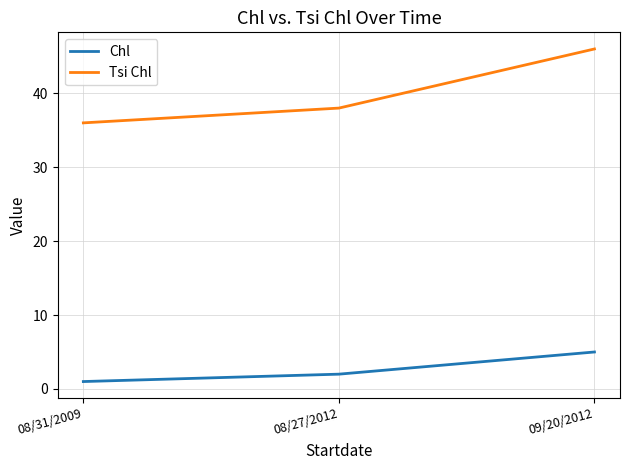

Reading right to left, extract all data points from this chart.

Chl: 5	2	1
Tsi Chl: 46	38	36